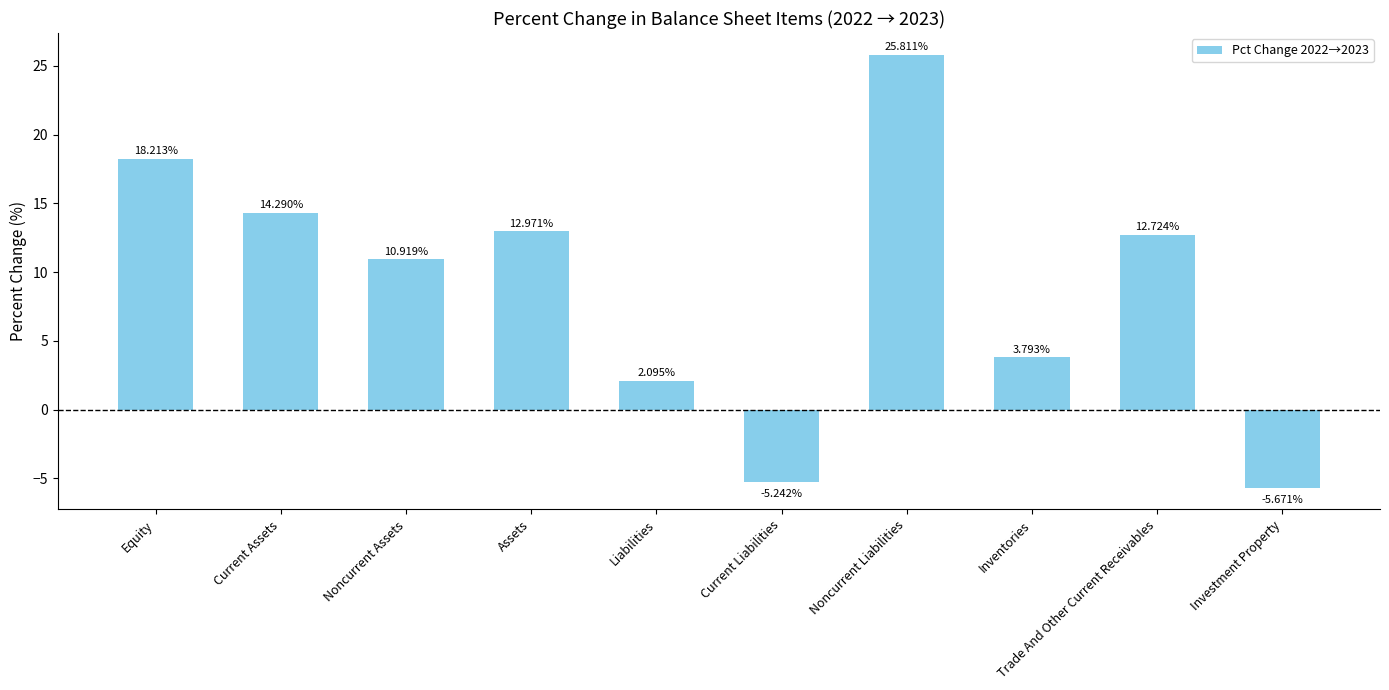

How many bars are there in total?

10